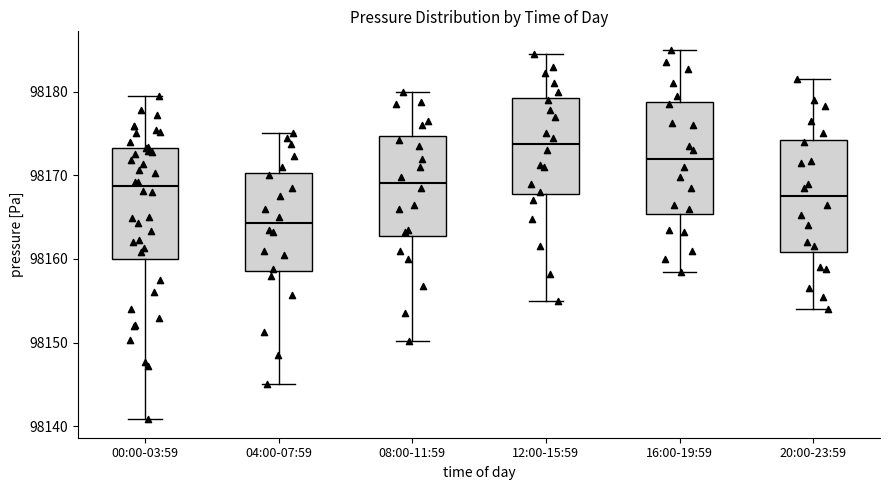

Where does the median line of the box for 12:00-15:59 sit on the y-axis? The values are not printed on the chart, so give them approximately, as read against the axis.

98174